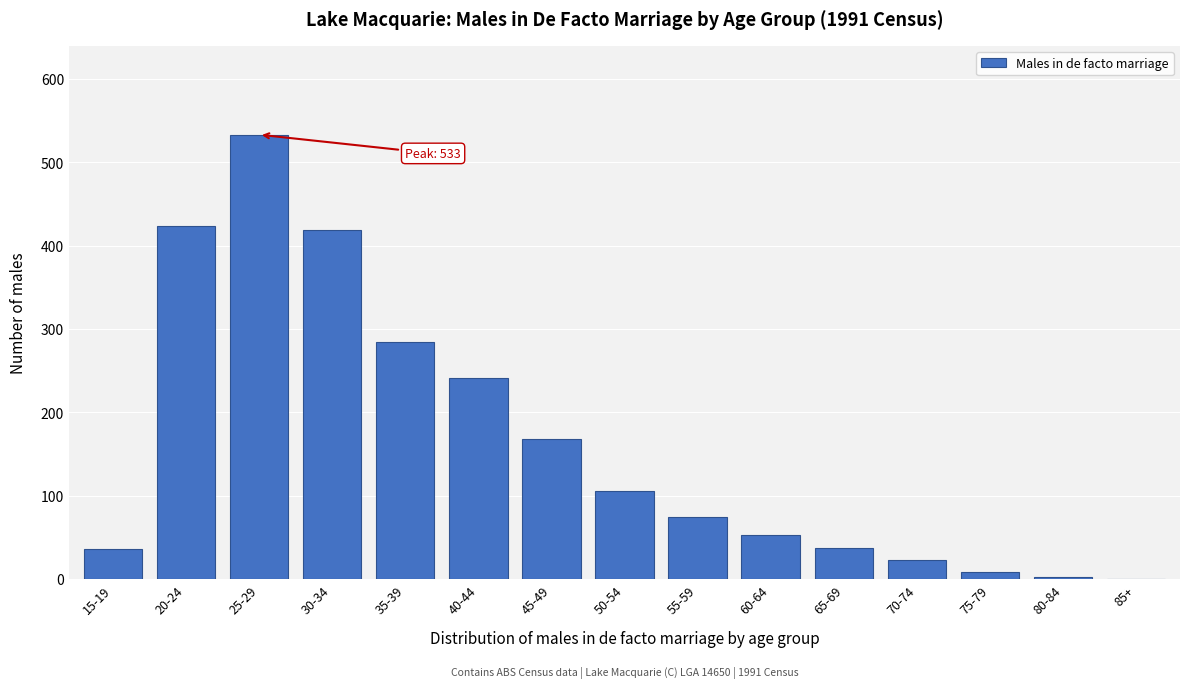

What is the sum of all values?

2408